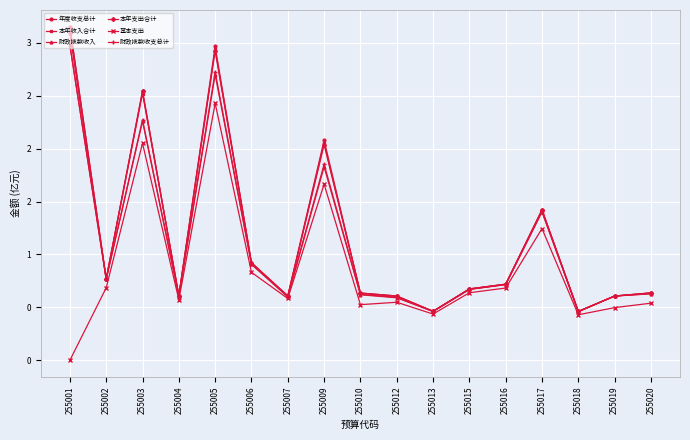

What are all the series names shown in the legend?

年度收支总计, 本年收入合计, 财政拨款收入, 本年支出合计, 基本支出, 财政拨款收支总计